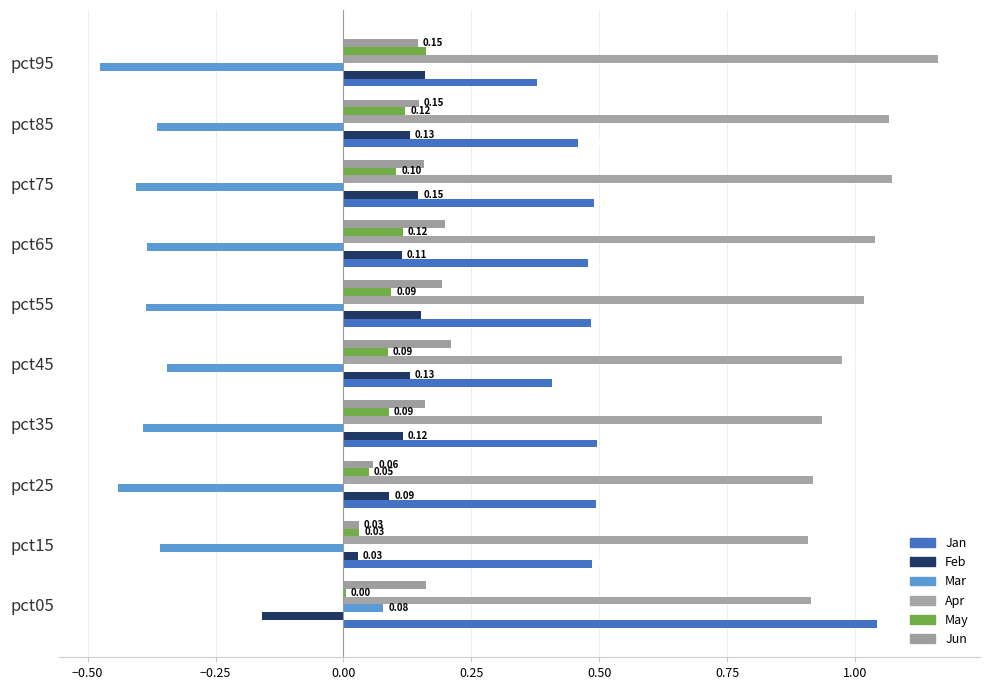

How many distinct data groups are displayed?

6